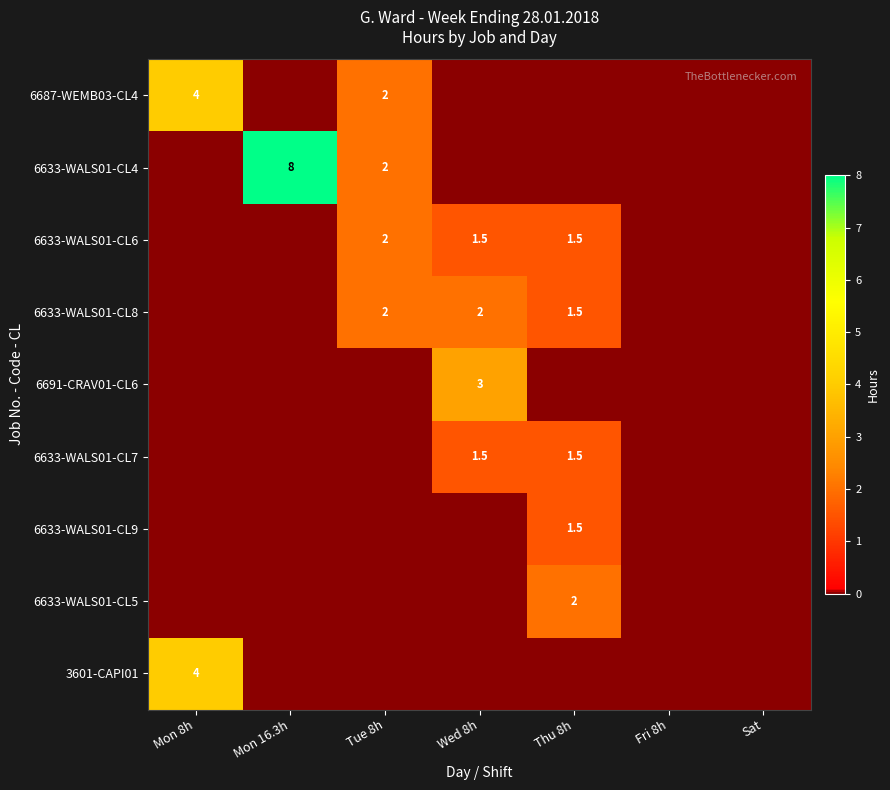

Which label corresponds to the largest value in the chart?

Mon 16.3h